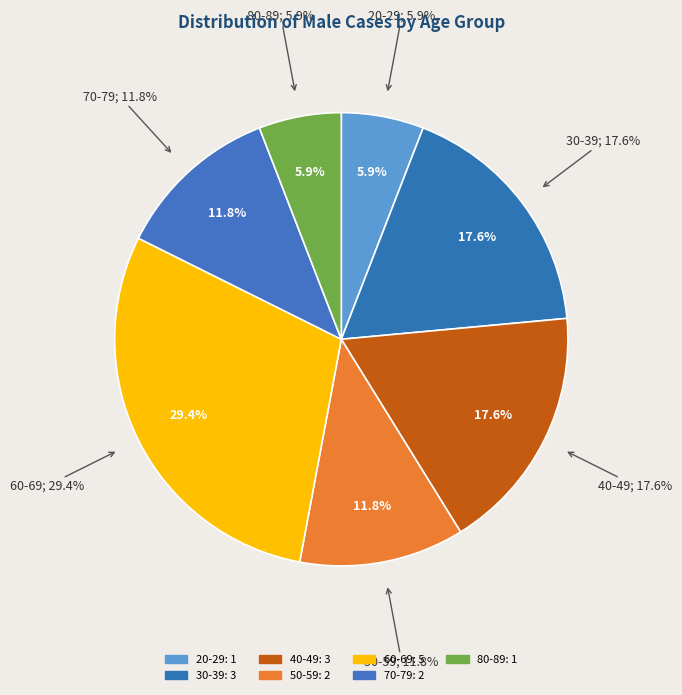

What is the change in value from 20-29 to 30-39?

+2